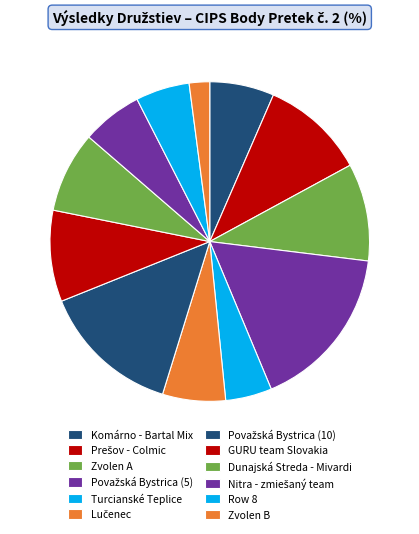

What percentage do Považská Bystrica (10) and Lučenec together represent?

20.5%